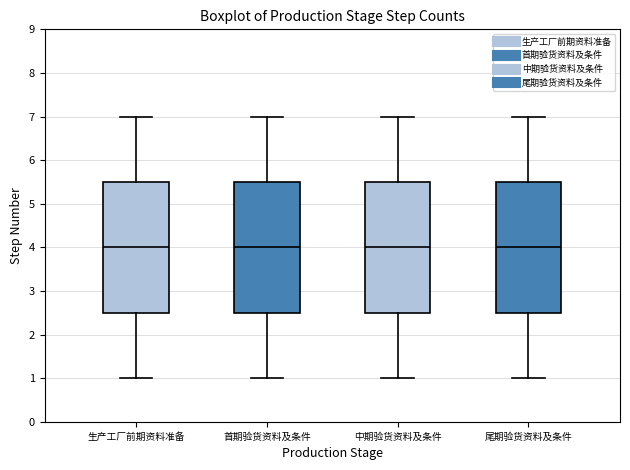

Where is the upper edge of the box for 尾期验货资料及条件 on the y-axis? The values are not printed on the chart, so give them approximately, as read against the axis.

5.5